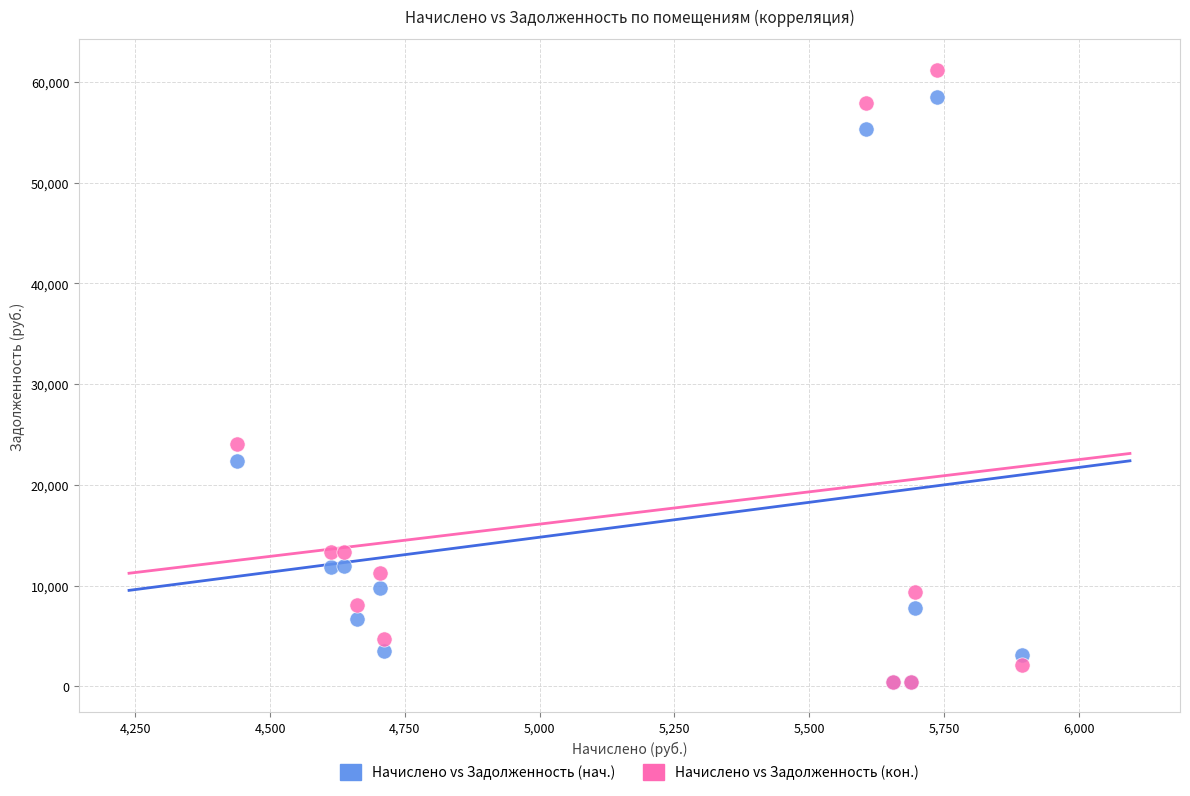

In the Начислено vs Задолженность (нач.) series, what Y value is closest to 29500?

22346.4